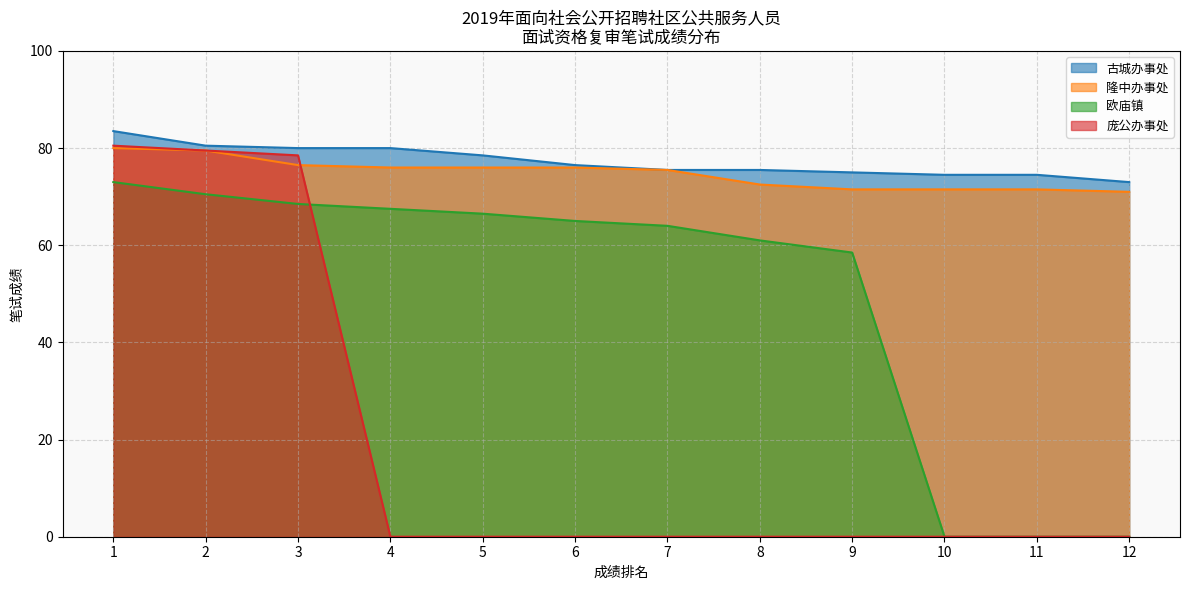

Where is 古城办事处 nearest to the value 78?

5